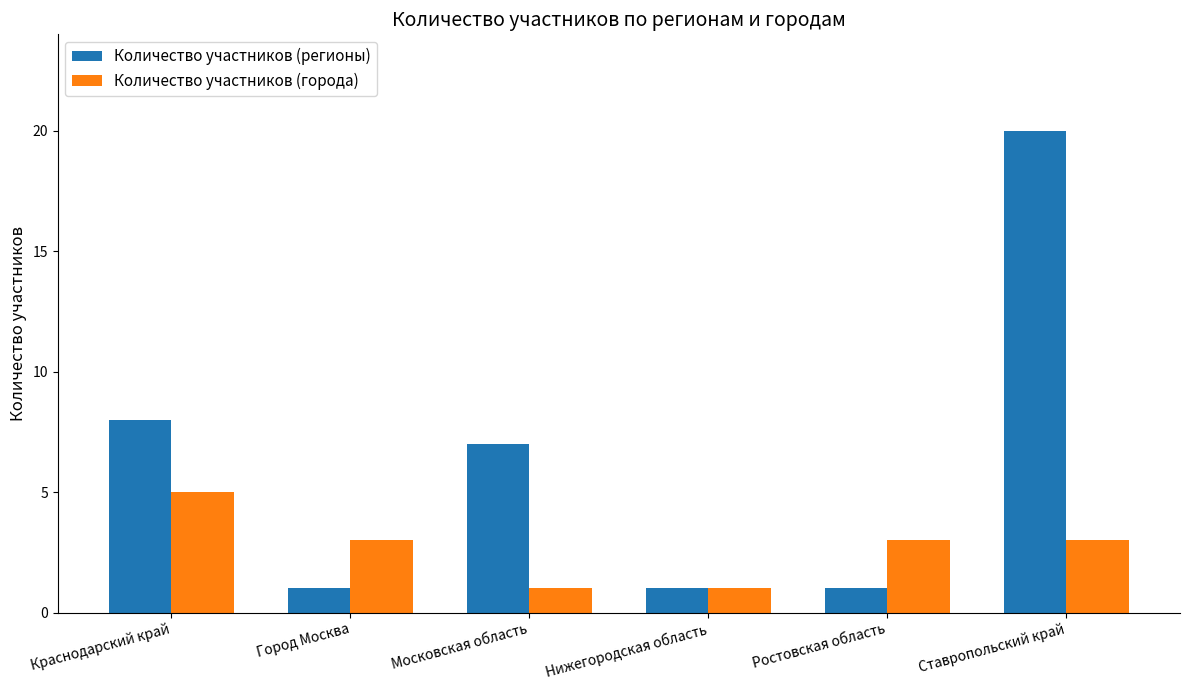

Count the number of data series in this chart.

2